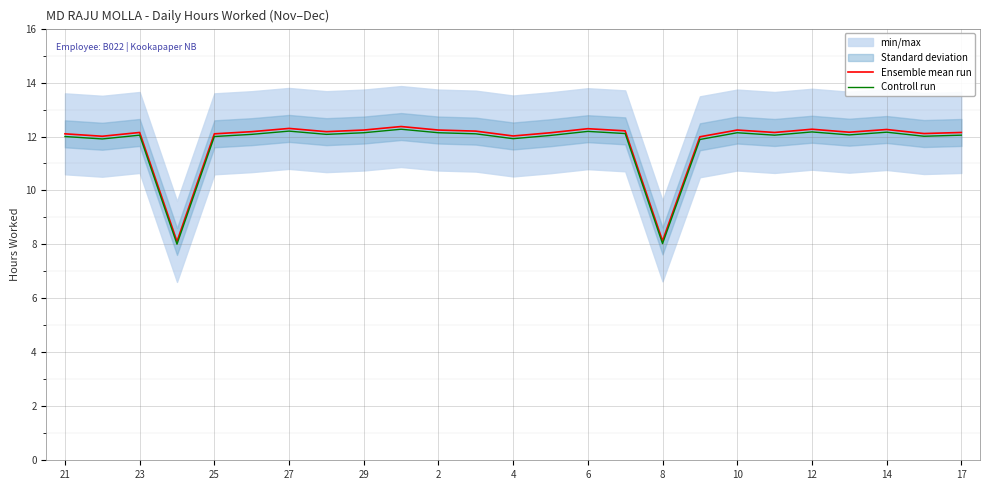

Rank the series at 8 from highest to lowest value.

Ensemble mean run, Controll run